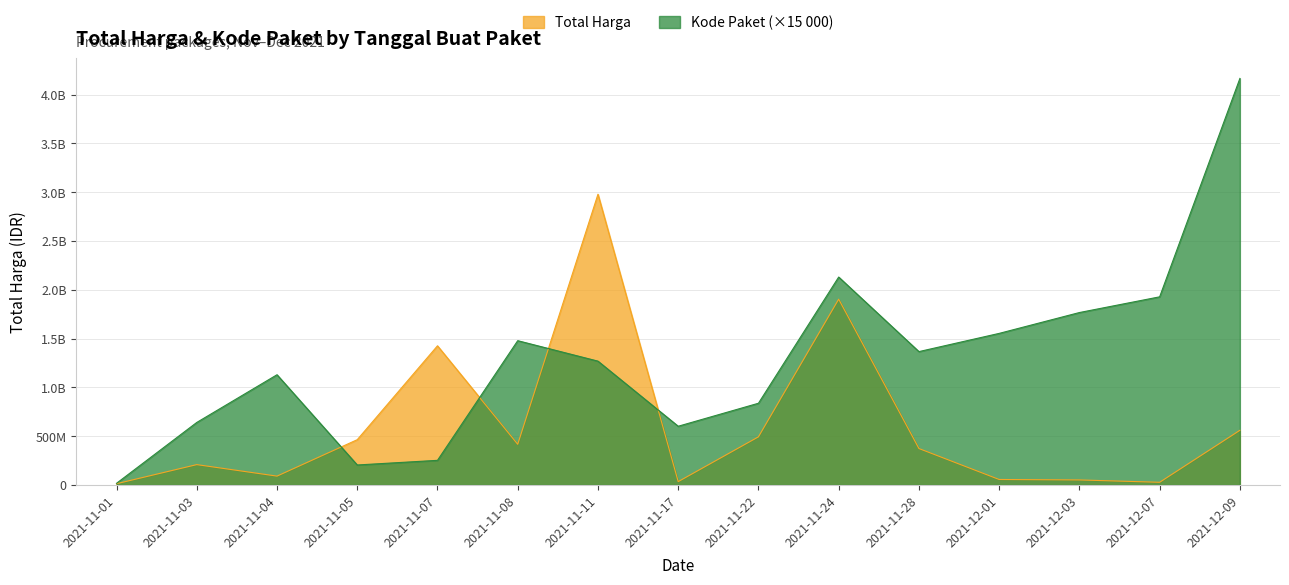

What is the highest value of the Kode Paket series?

4165395000